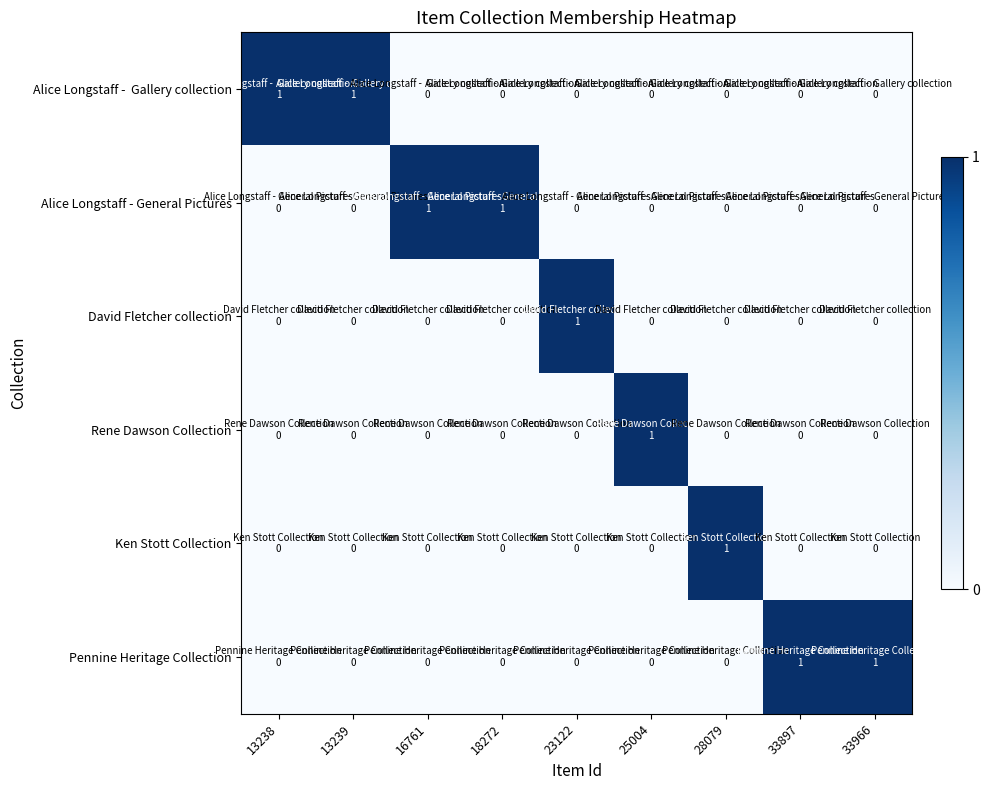

Rank the series by their maximum value, from lowest to highest.

Alice Longstaff - Gallery collection, Alice Longstaff - General Pictures, David Fletcher collection, Rene Dawson Collection, Ken Stott Collection, Pennine Heritage Collection